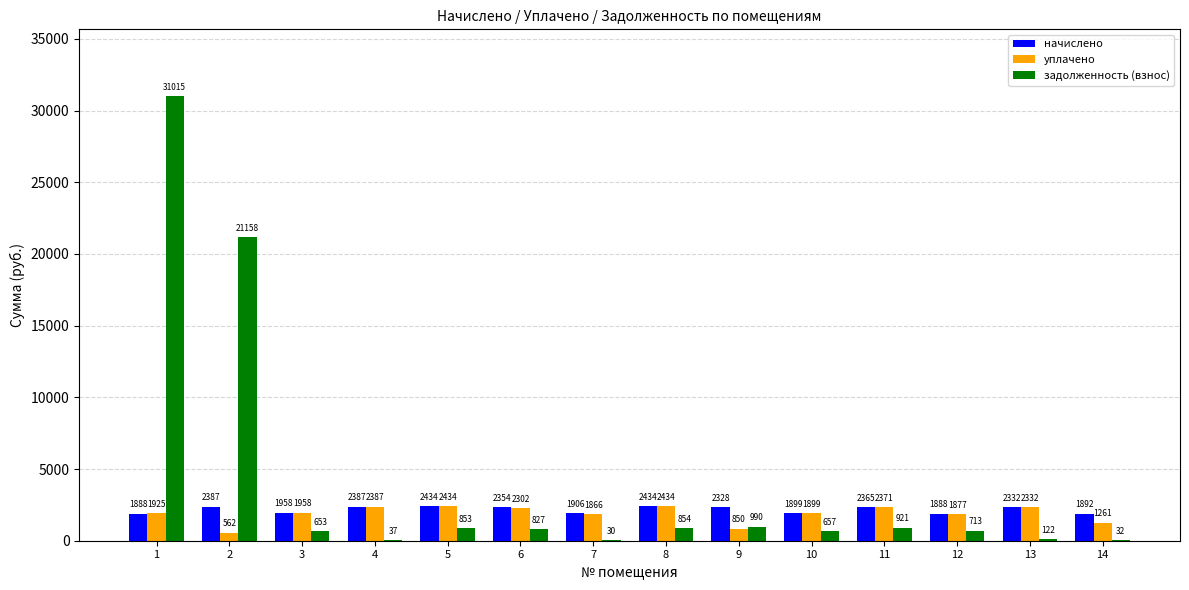

The value of задолженность (взнос) at 11 is 920.5. True or false?

True